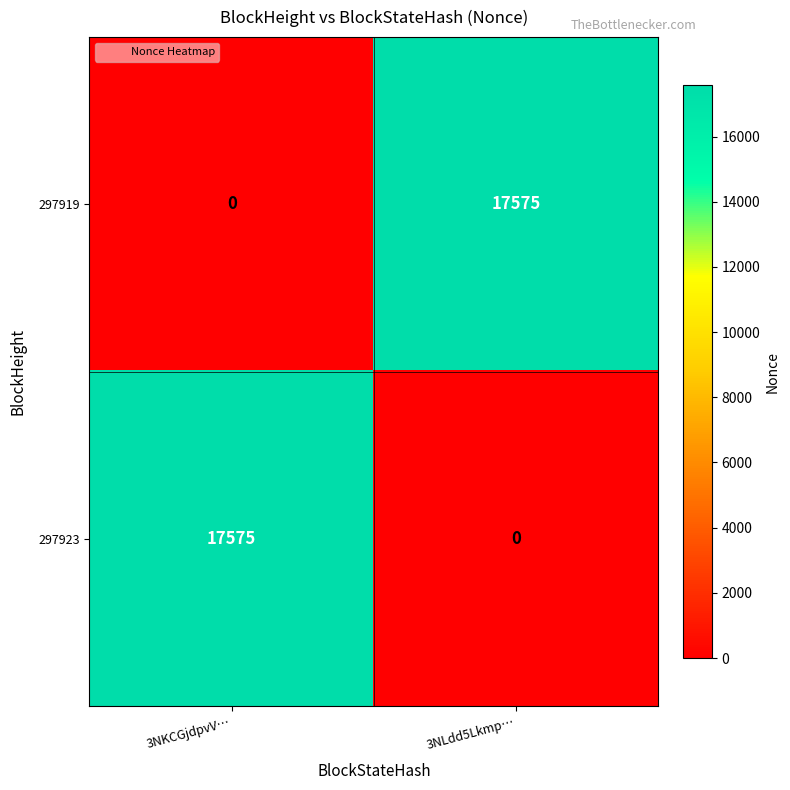

The 297923 series shows 11935 at 3NLdd5Lkmp…. True or false?

False